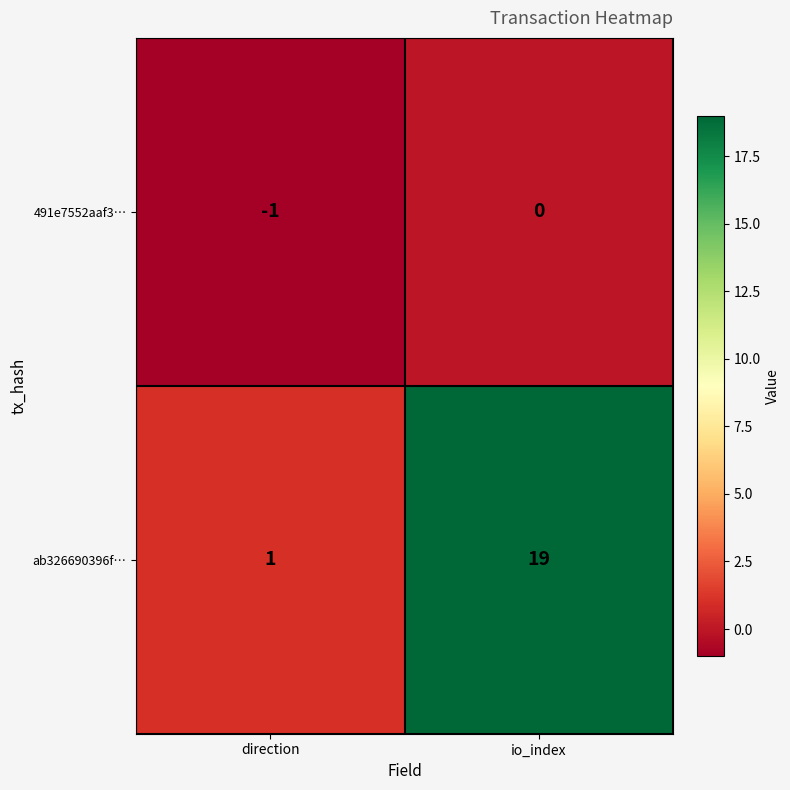

At which category is the sum across all series the highest?

io_index